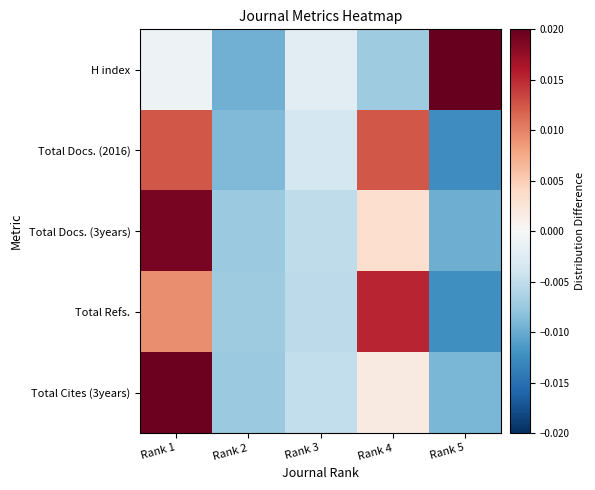

Reading right to left, extract all data points from this chart.

H index: Rank 5=0.0	Rank 4=-0.0	Rank 3=-0.0	Rank 2=-0.0	Rank 1=-0.0
Total Docs. (2016): Rank 5=-0.0	Rank 4=0.0	Rank 3=-0.0	Rank 2=-0.0	Rank 1=0.0
Total Docs. (3years): Rank 5=-0.0	Rank 4=0.0	Rank 3=-0.0	Rank 2=-0.0	Rank 1=0.0
Total Refs.: Rank 5=-0.0	Rank 4=0.0	Rank 3=-0.0	Rank 2=-0.0	Rank 1=0.0
Total Cites (3years): Rank 5=-0.0	Rank 4=0.0	Rank 3=-0.0	Rank 2=-0.0	Rank 1=0.0